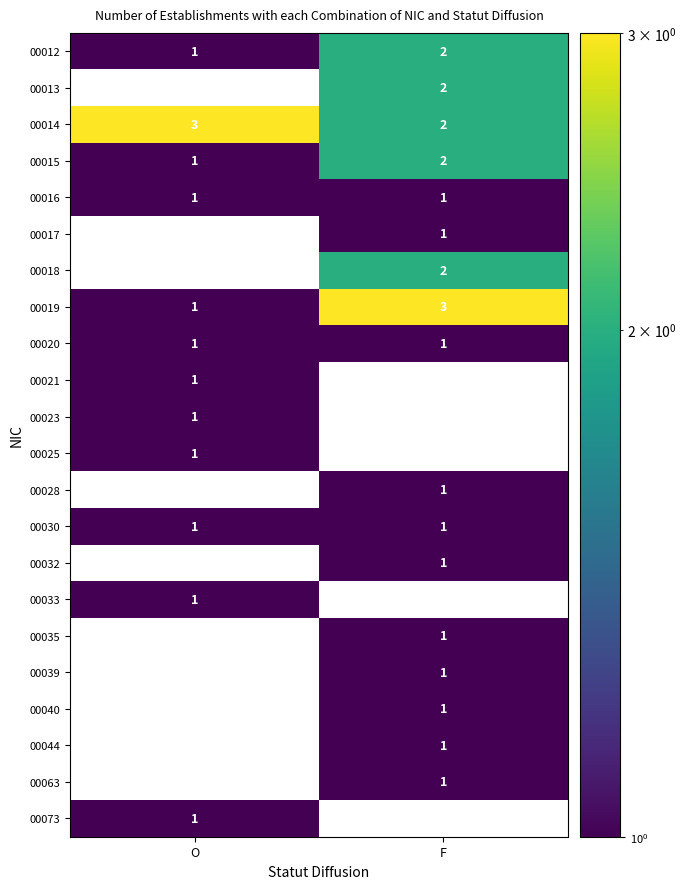

Read the 00014 value at O.

3